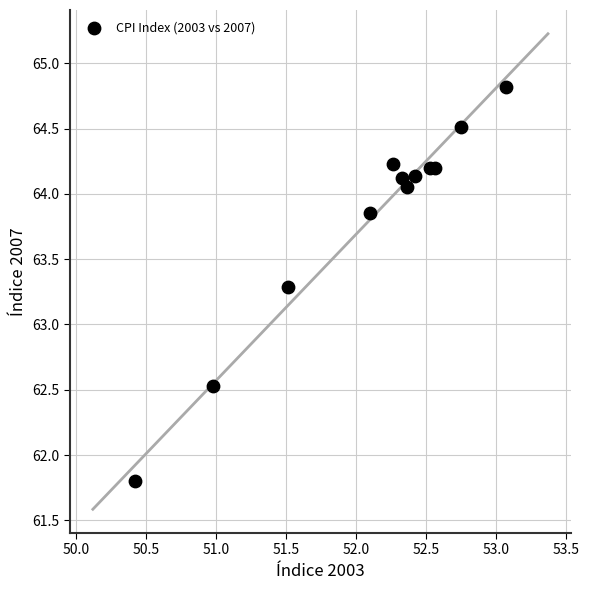

What Y value in the scatter plot is closest to 63?

63.3